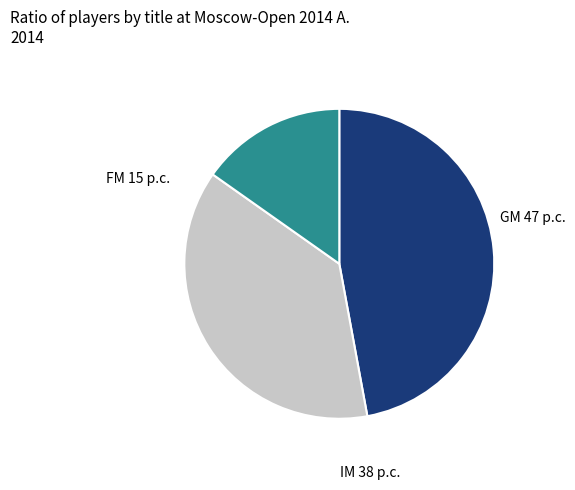

Do IM and FM together represent more than half of the pie?

Yes